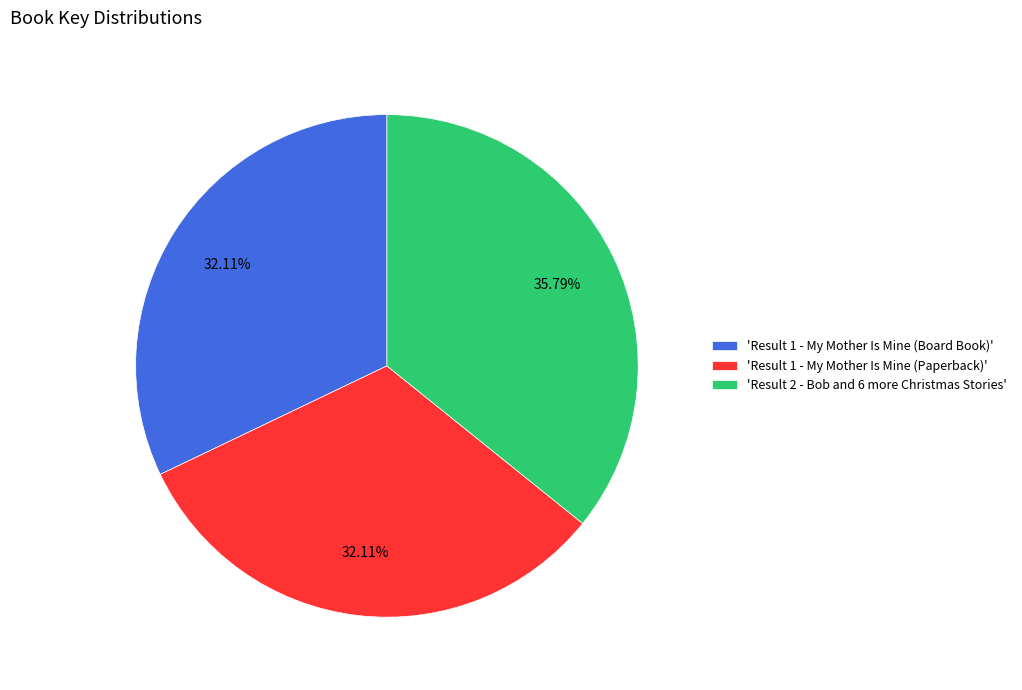

Combined, do 'Result 1 - My Mother Is Mine (Paperback)' and 'Result 1 - My Mother Is Mine (Board Book)' account for over 50%?

Yes